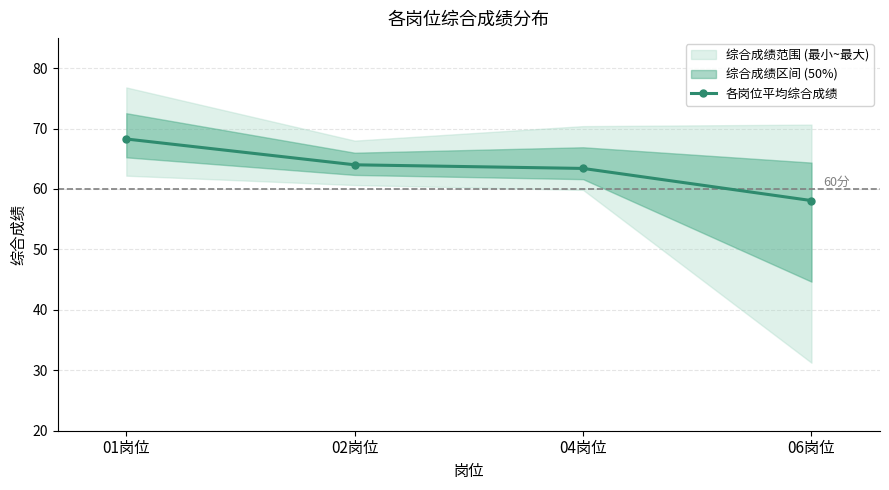

The chart shows a value of 34.4 at 06岗位. True or false?

False